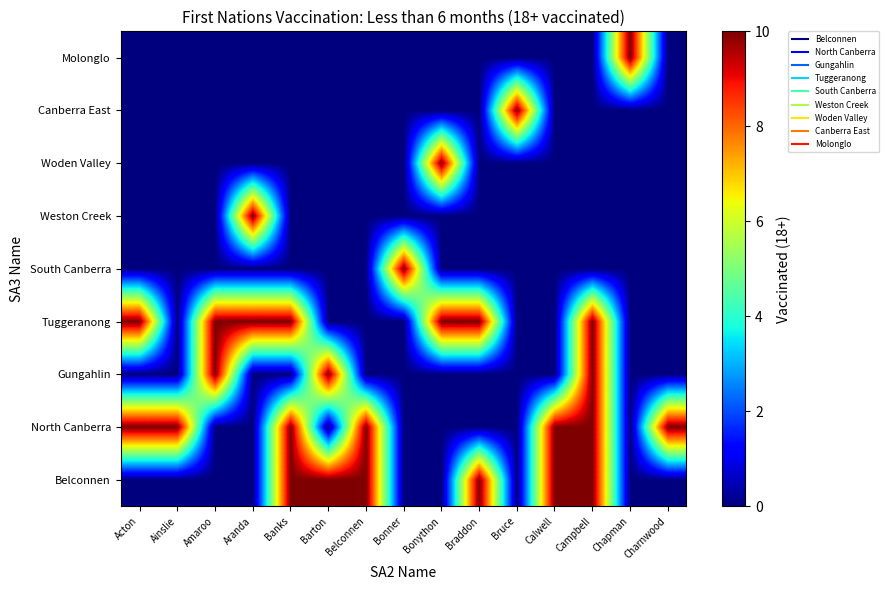

What is the difference between the highest and lowest values at Calwell?

10